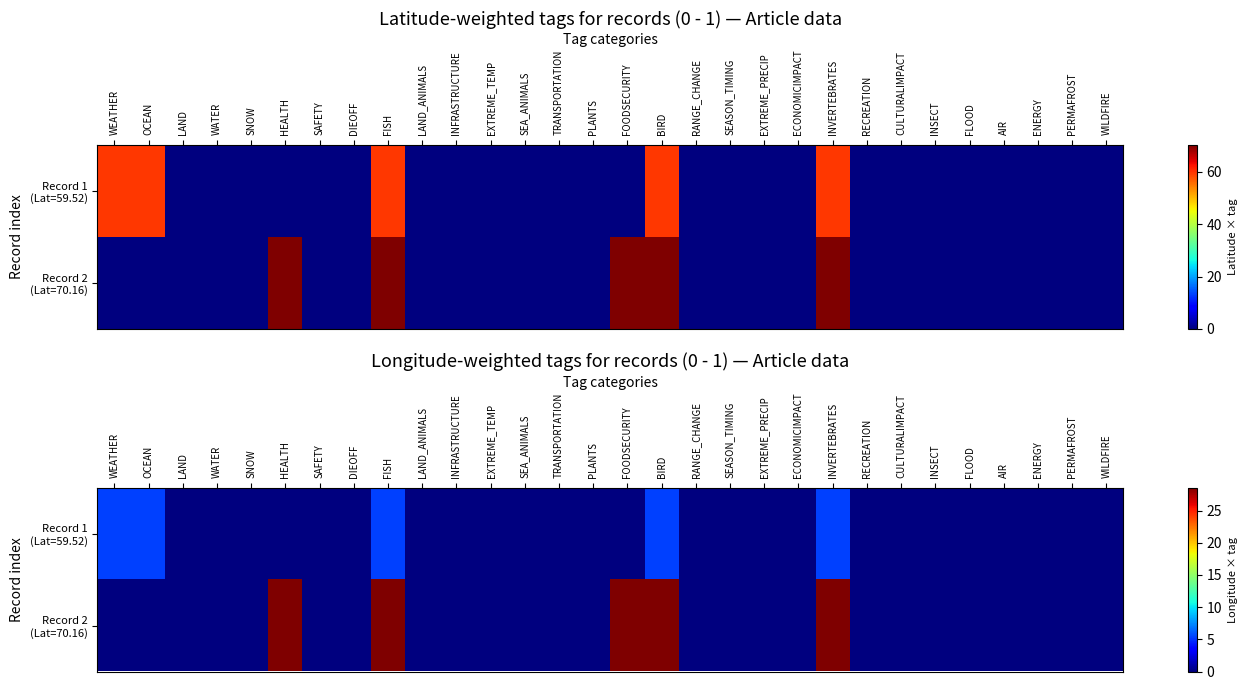

At which label does Record 1 (Lat=59.52) reach its minimum?

LAND